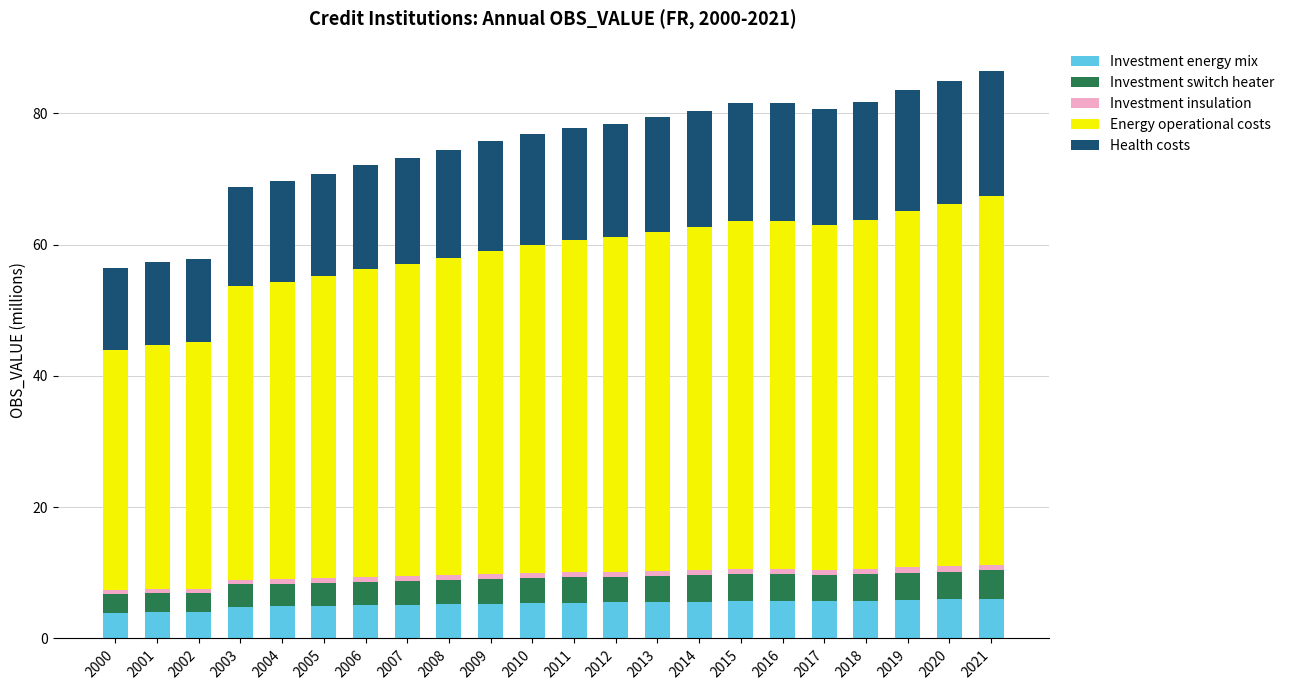

What is the lowest value of the Investment energy mix series?

3.9